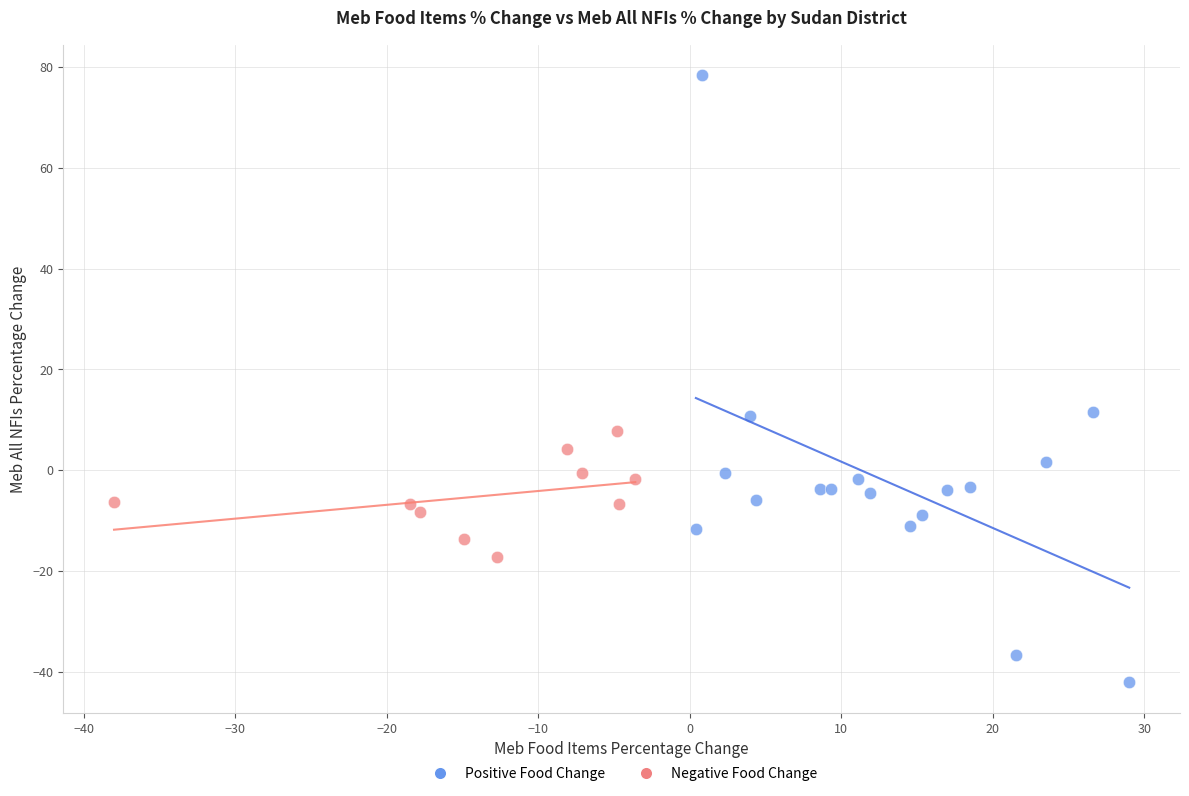

Which series reaches the minimum Y coordinate?

Positive Food Change